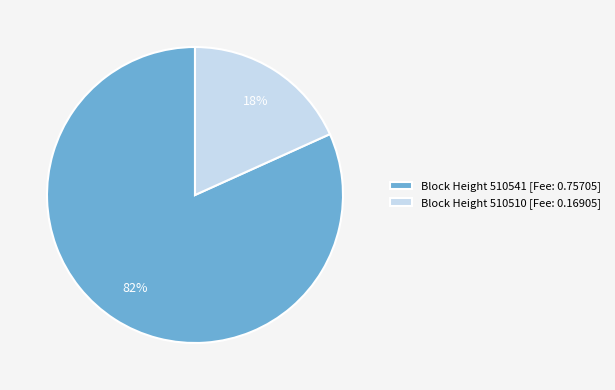

Is it true that Block Height 510541 [Fee: 0.75705] is 82% of the pie?

True